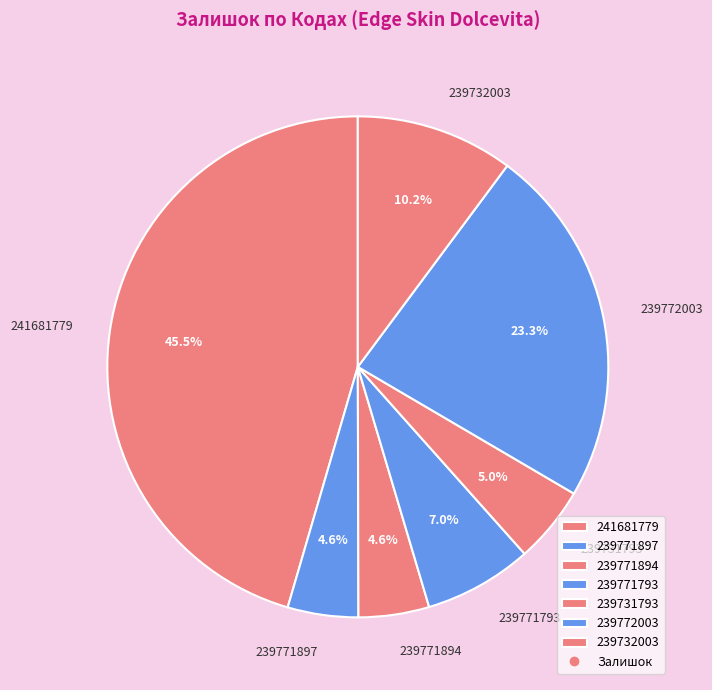

What is the ratio of the value at 239731793 to the value at 239771897?

1.1